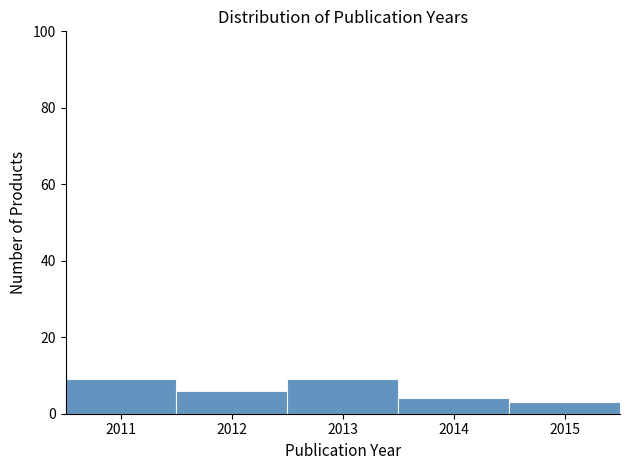

Reading left to right, list every bar in this chart as the range it spans on the x-axis followed by its height. The values are not printed on the chart, so give them approximately, as read against the axis.

2010.5 to 2011.5: 10
2011.5 to 2012.5: 6
2012.5 to 2013.5: 10
2013.5 to 2014.5: 4
2014.5 to 2015.5: 4